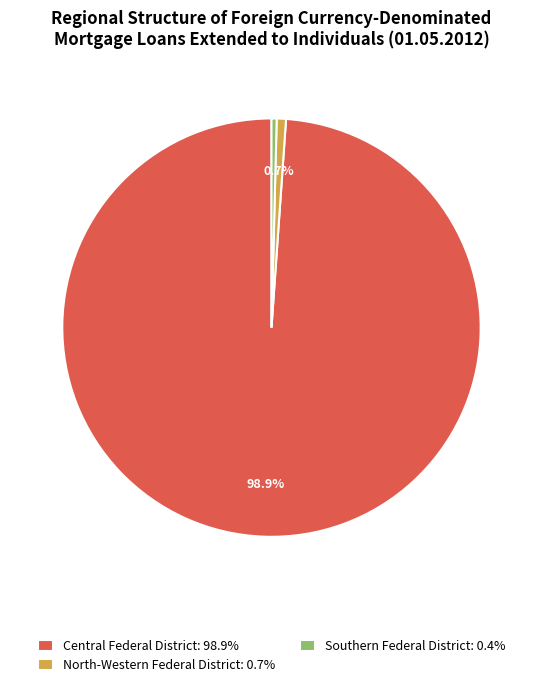

What portion of the pie excludes Central Federal District: 98.9%?

1.1%